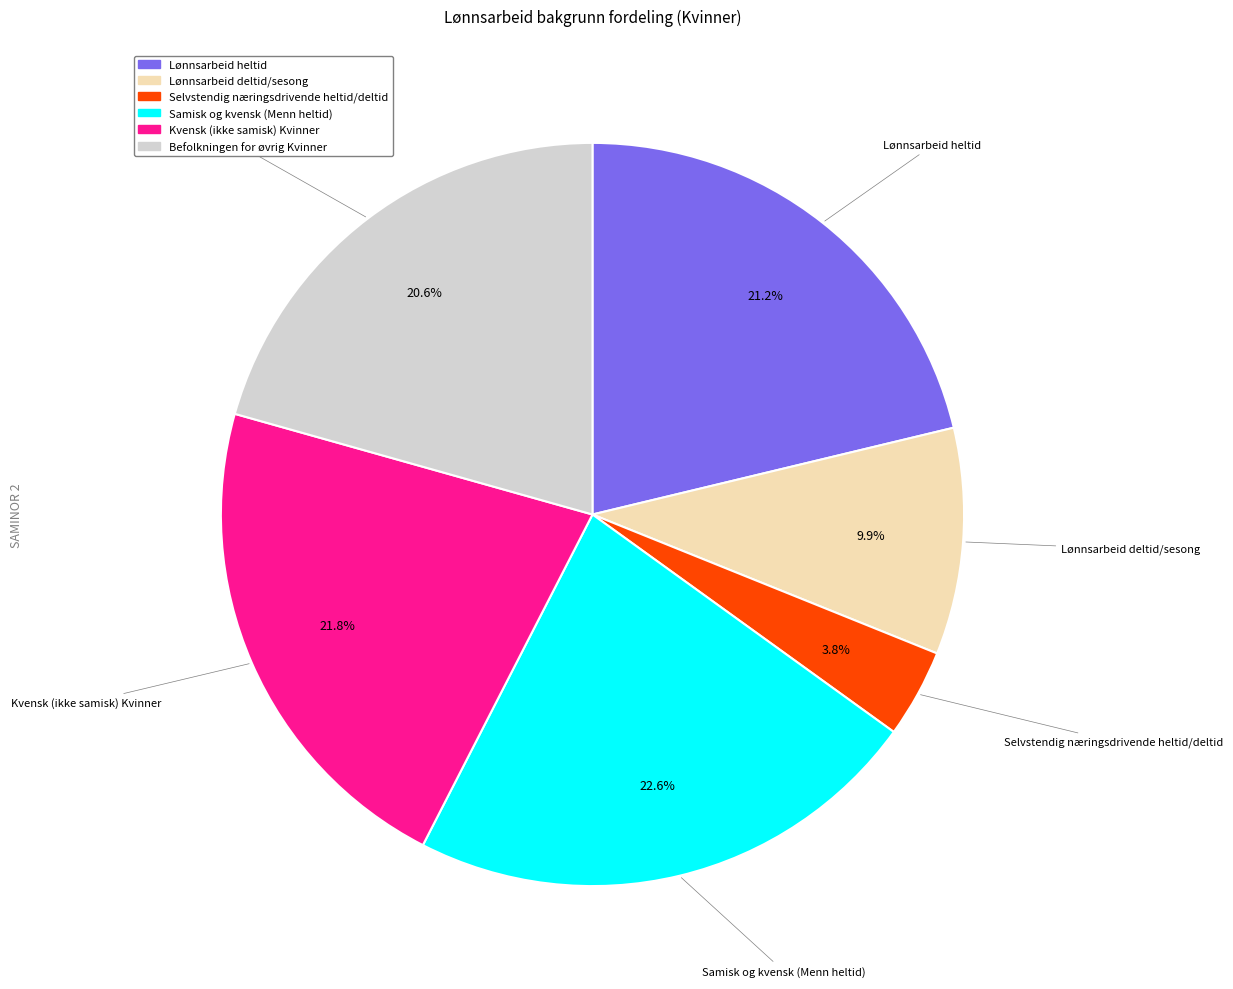

To the nearest percent, what is the difference between the largest and smallest slice percentages?

19%